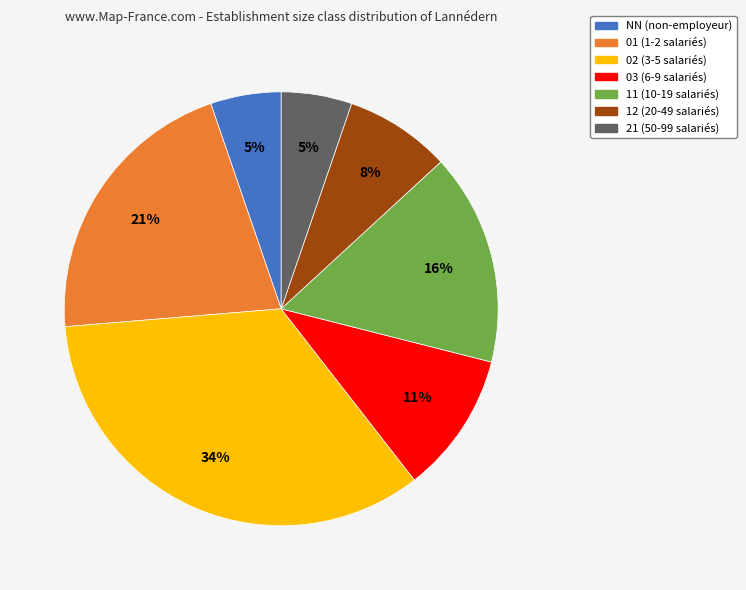

True or false: 02 accounts for 34% of the total.

True